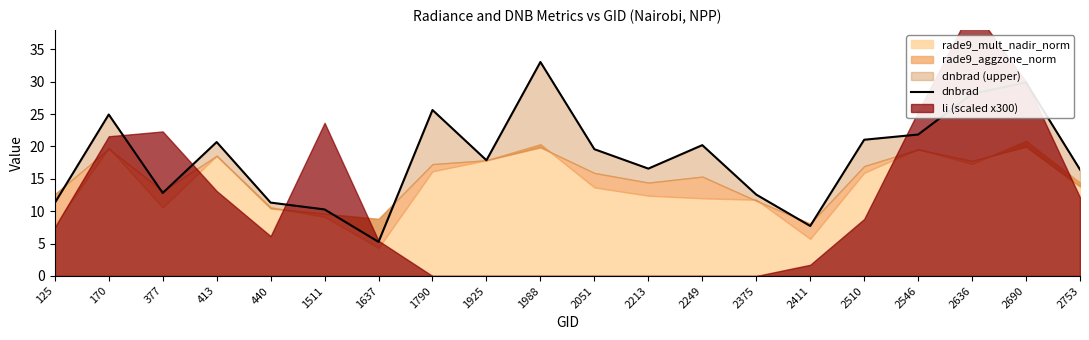

What is the ratio of the value at 2375 to the value at 377?

1.0